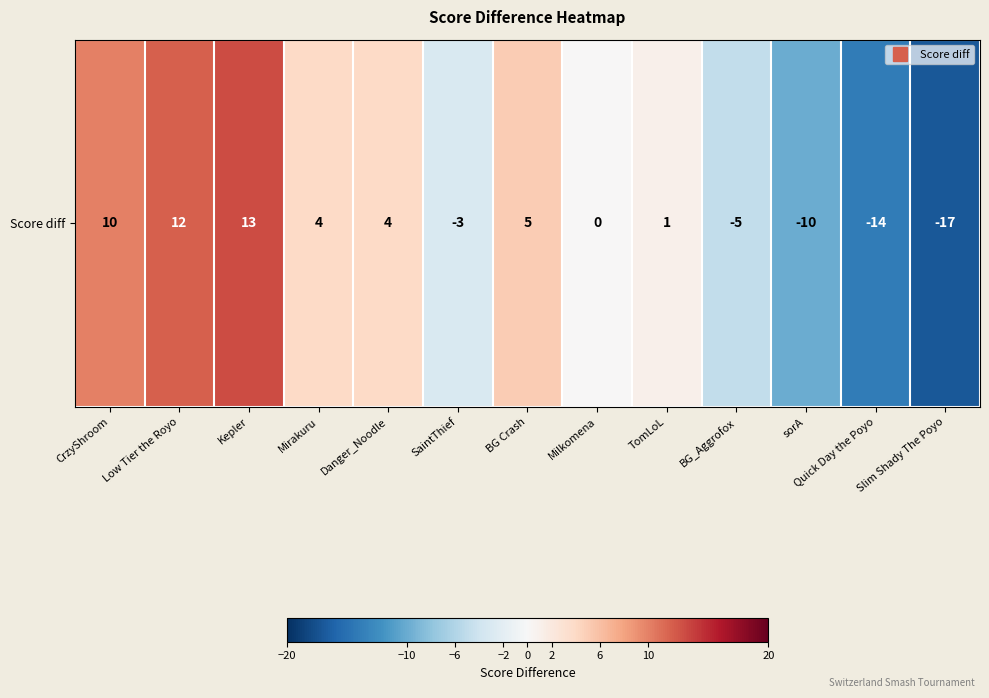

Which category has the highest value across all series?

Kepler